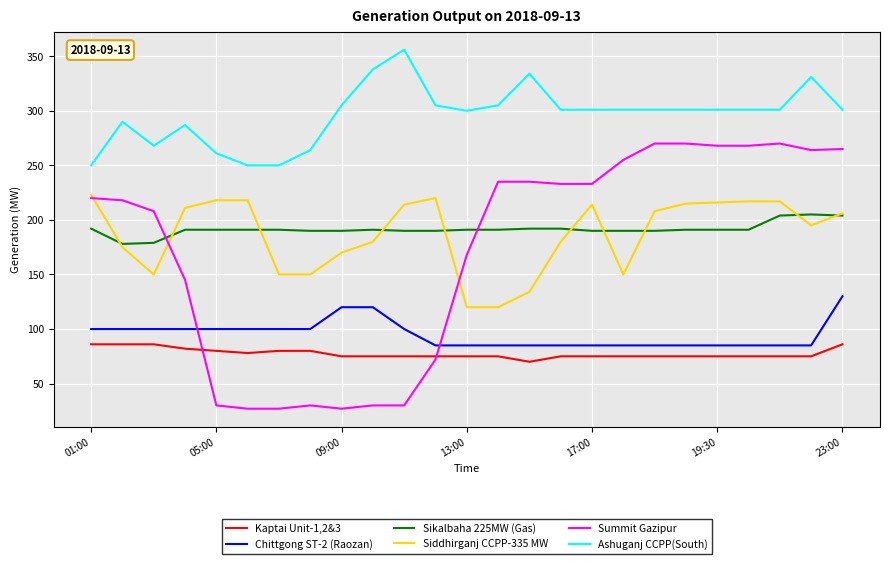

Which series has the largest range (max minus min)?

Summit Gazipur